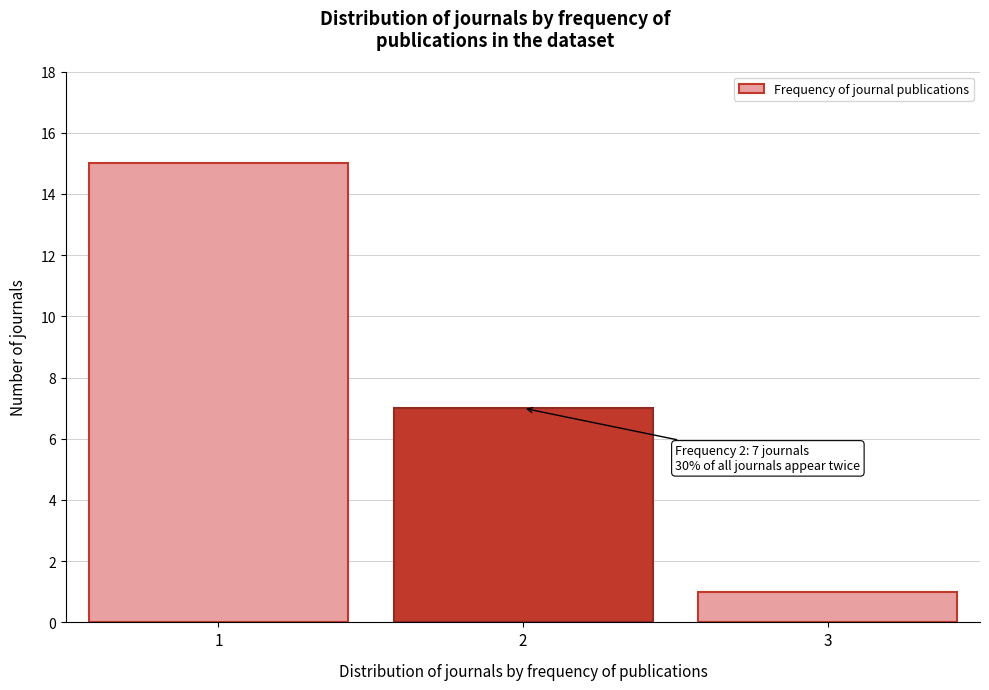

Reading right to left, extract all data points from this chart.

3=1	2=7	1=15